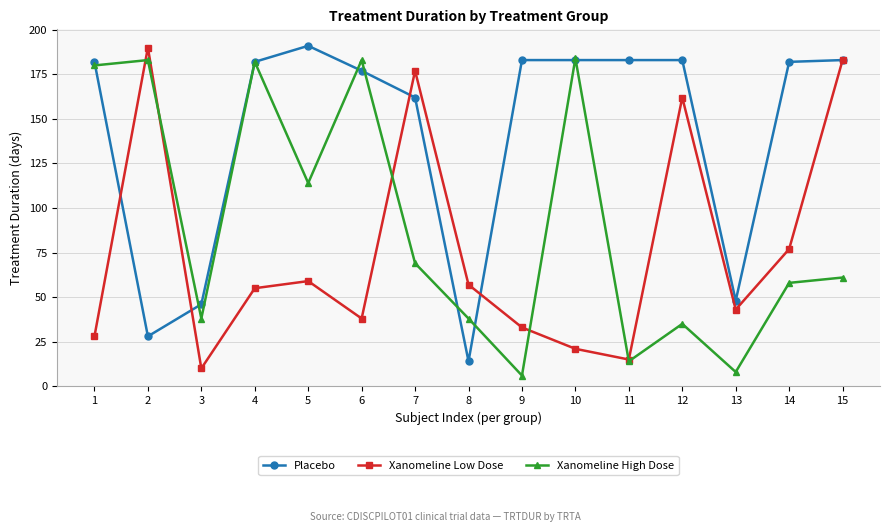

What is the difference between the Xanomeline Low Dose values at 11 and 7?

162